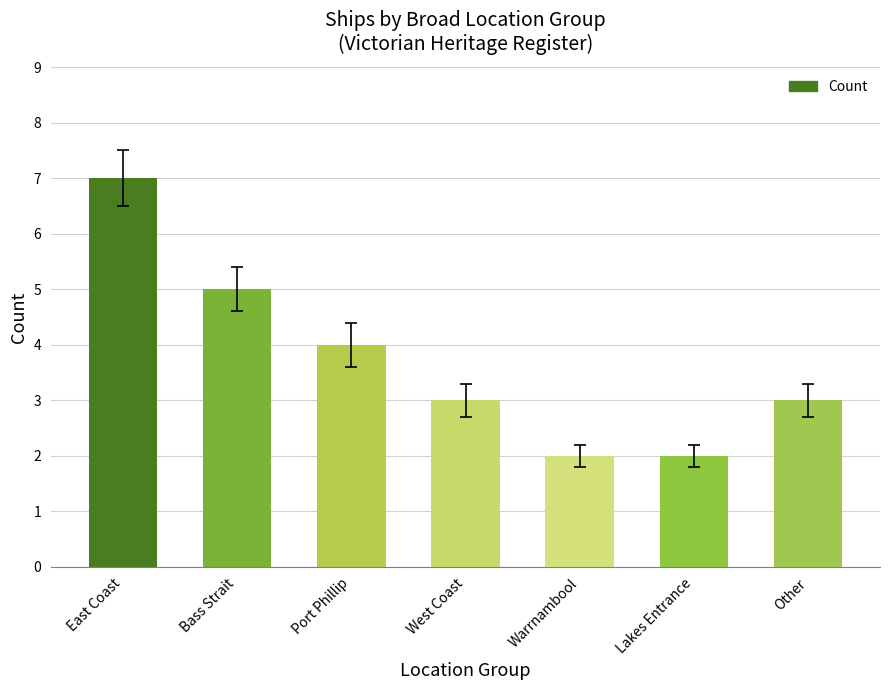

The value at Lakes Entrance is 1. True or false?

False